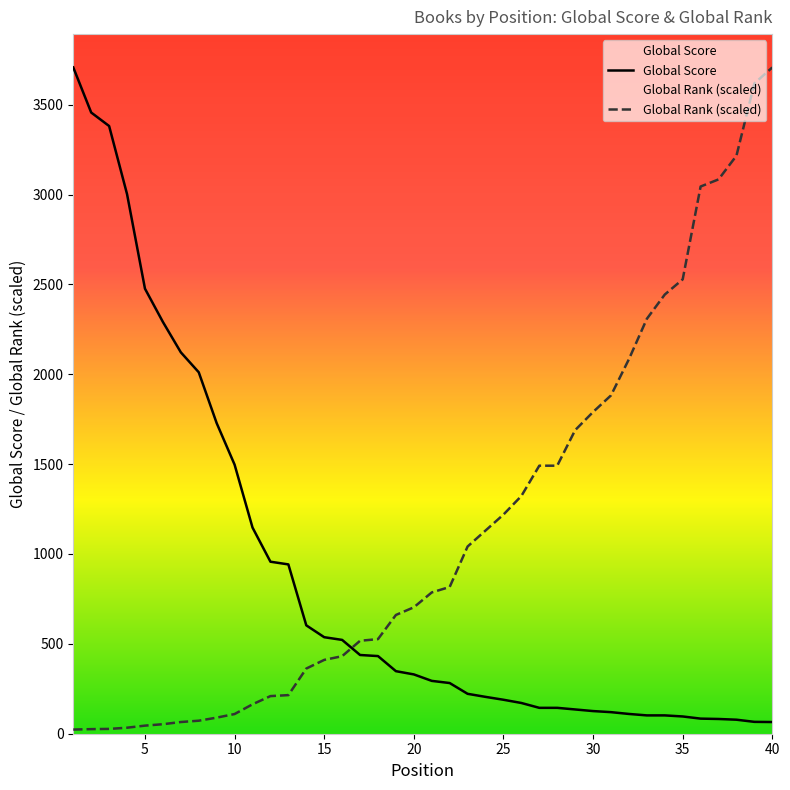

What is the value of the Global Score point at the 18th from the left?

432.0